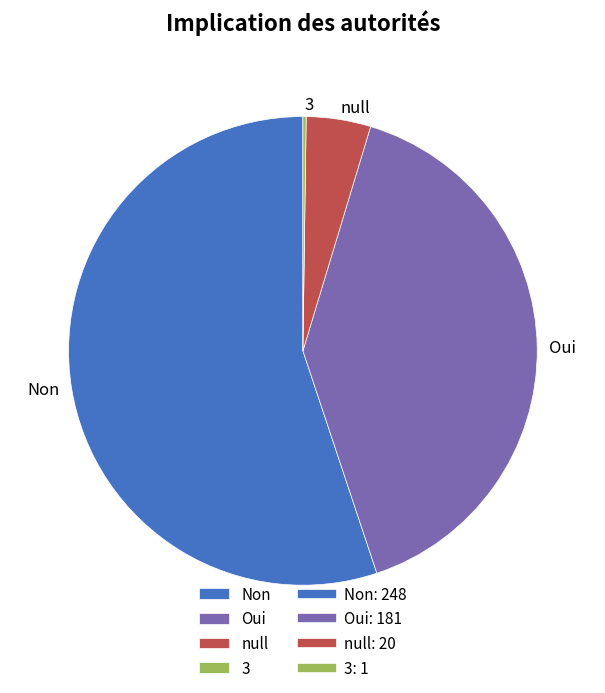

Do Non and Oui together represent more than half of the pie?

Yes